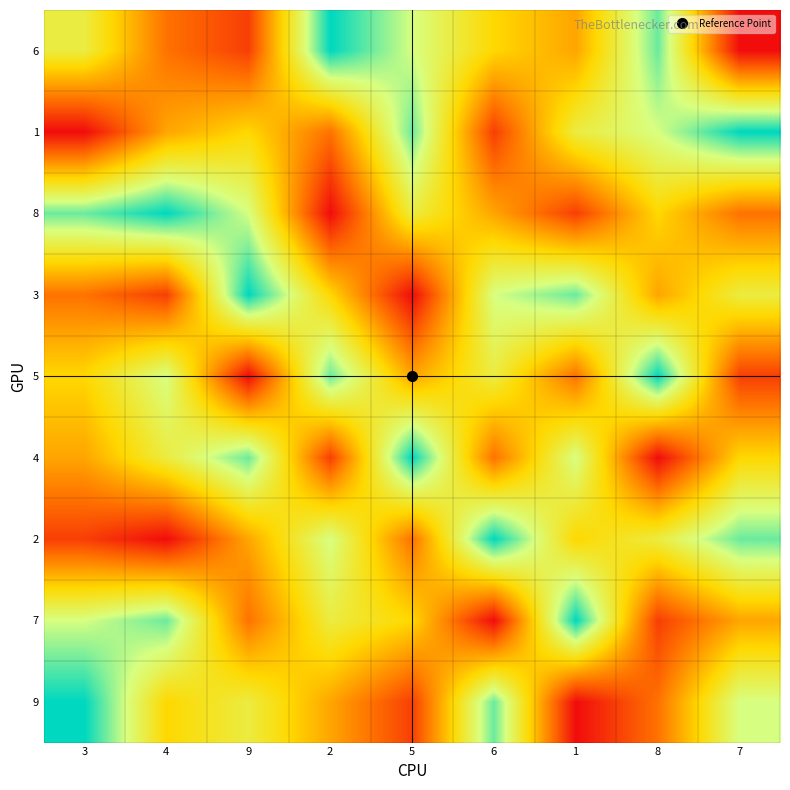

Rank the series by their maximum value, from lowest to highest.

6, 1, 8, 3, 5, 4, 2, 7, 9